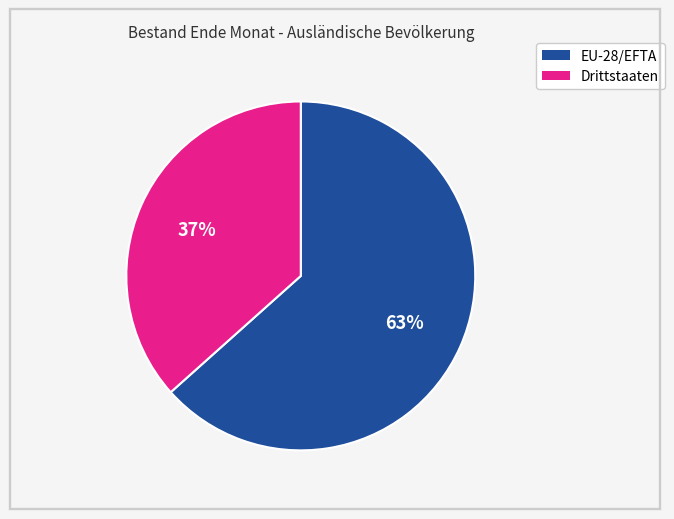

Count the number of slices in the pie.

2